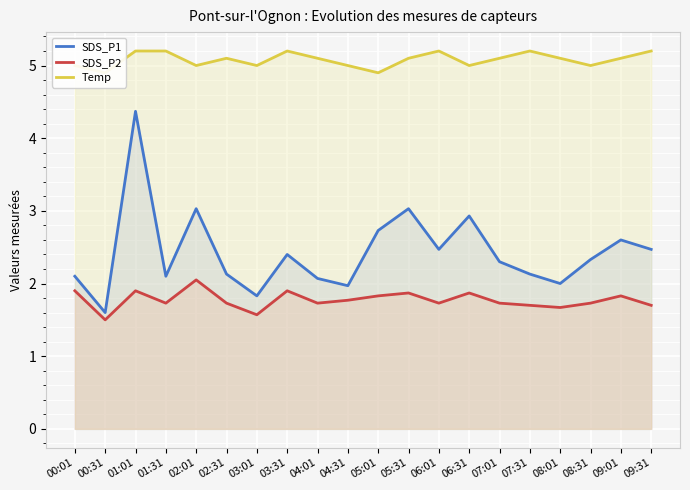

What is the value of the SDS_P2 point at the 19th from the left?

1.8